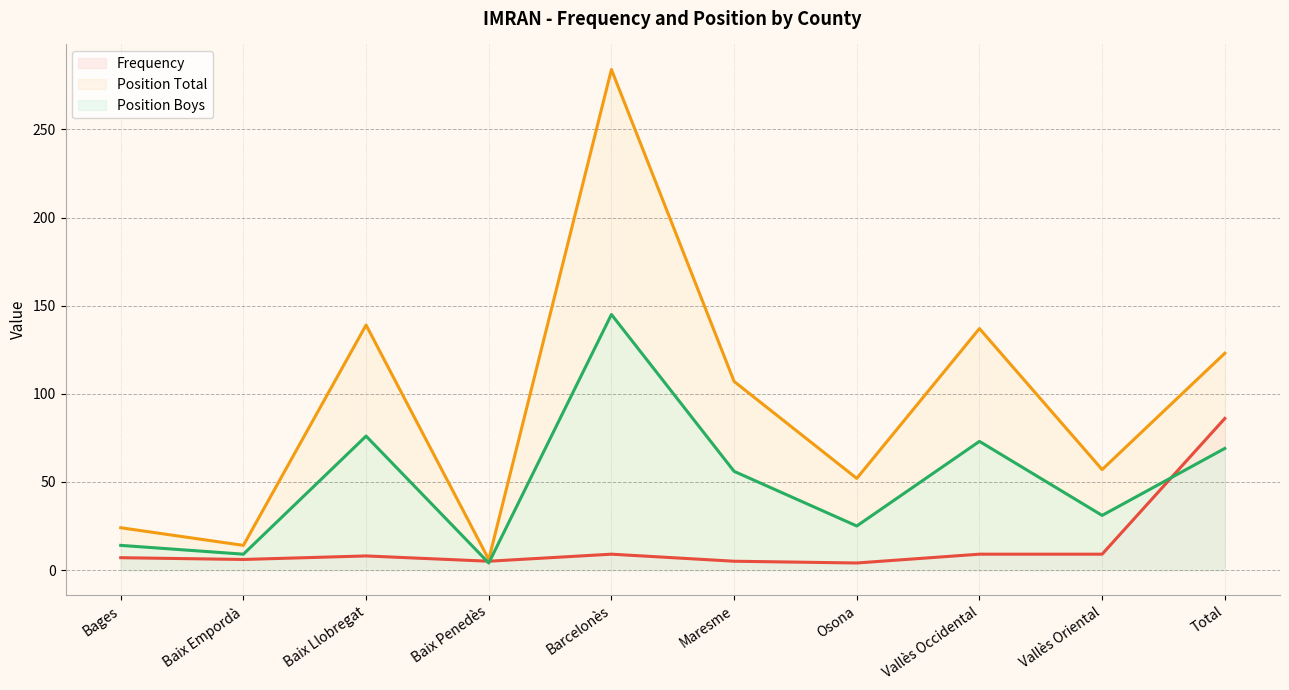

At how many categories does at least one series exceed 161?

1